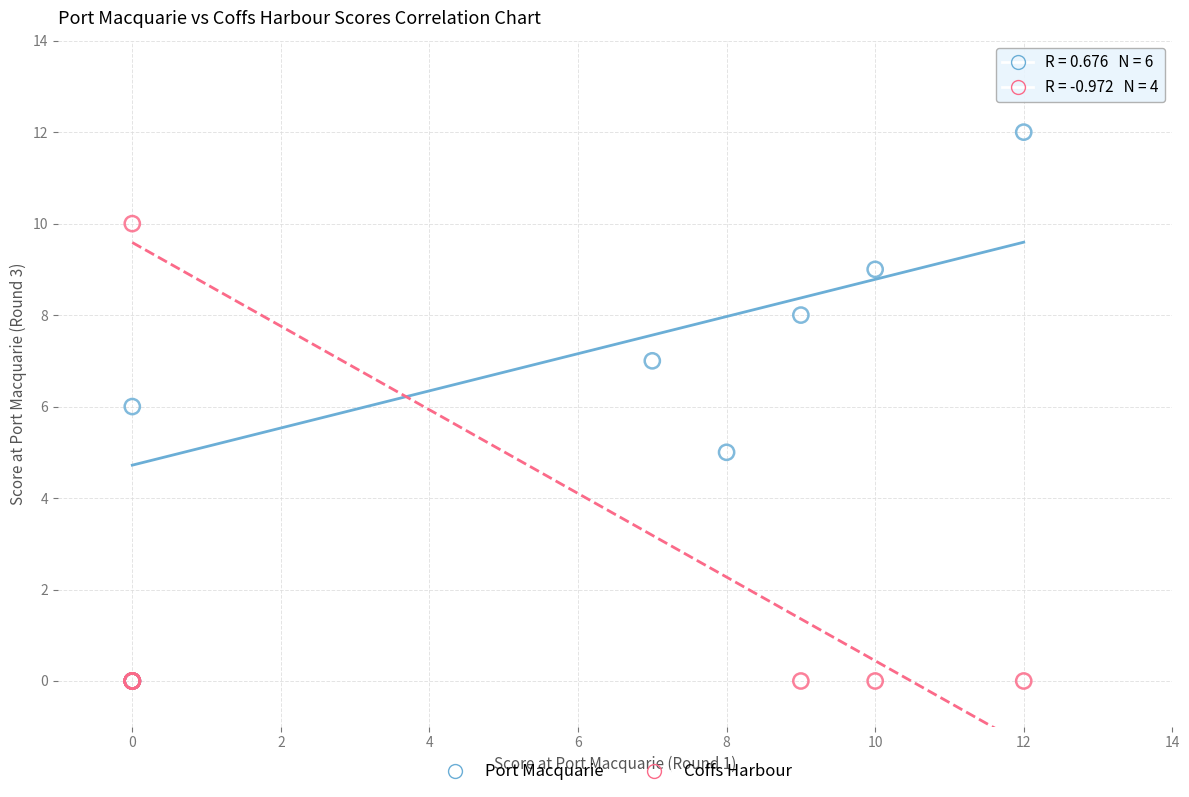

Which series reaches the maximum Y coordinate?

Port Macquarie